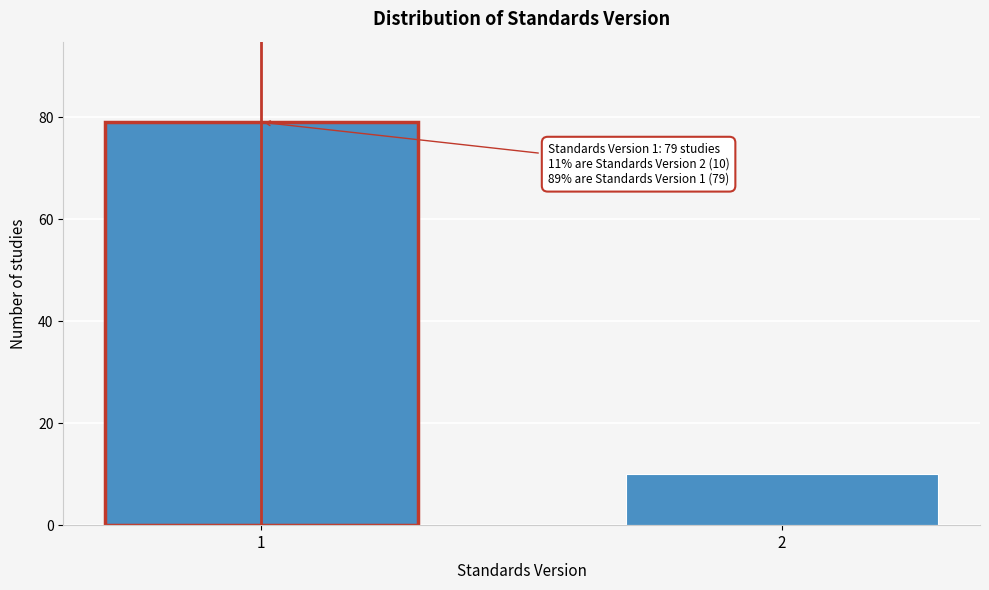

Reading right to left, extract all data points from this chart.

2=10	1=79